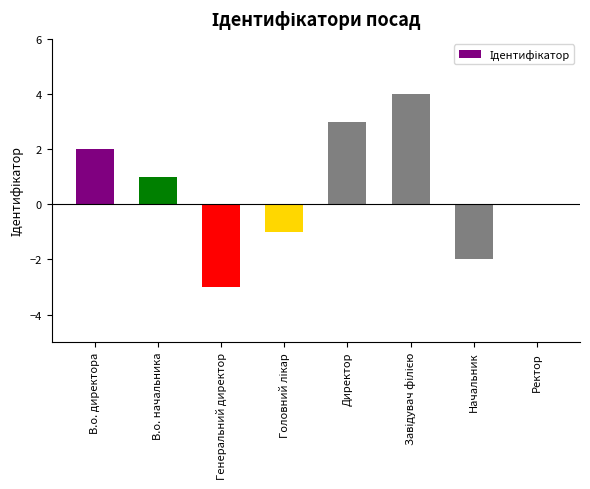

What is the greatest value displayed?

4